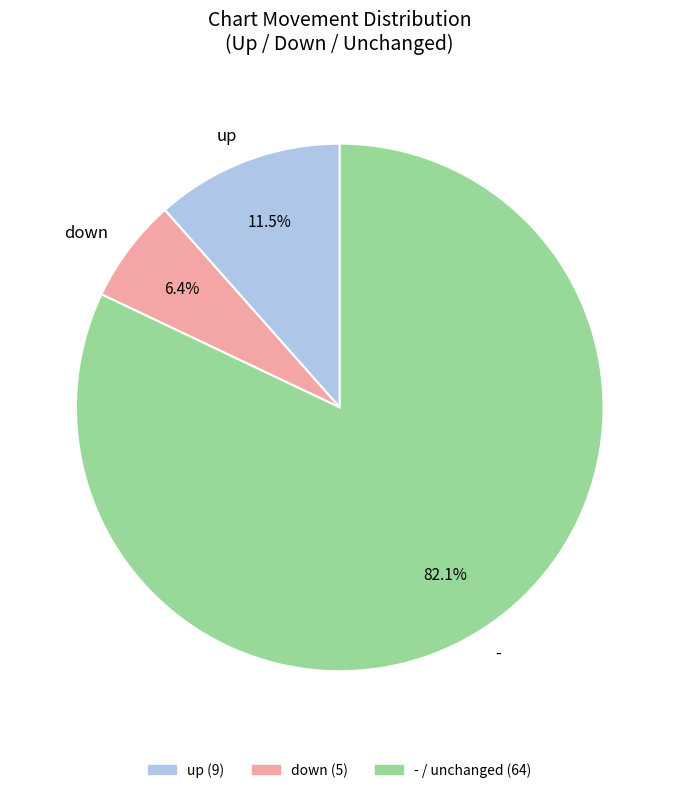

The down slice represents 6% of the pie. True or false?

True